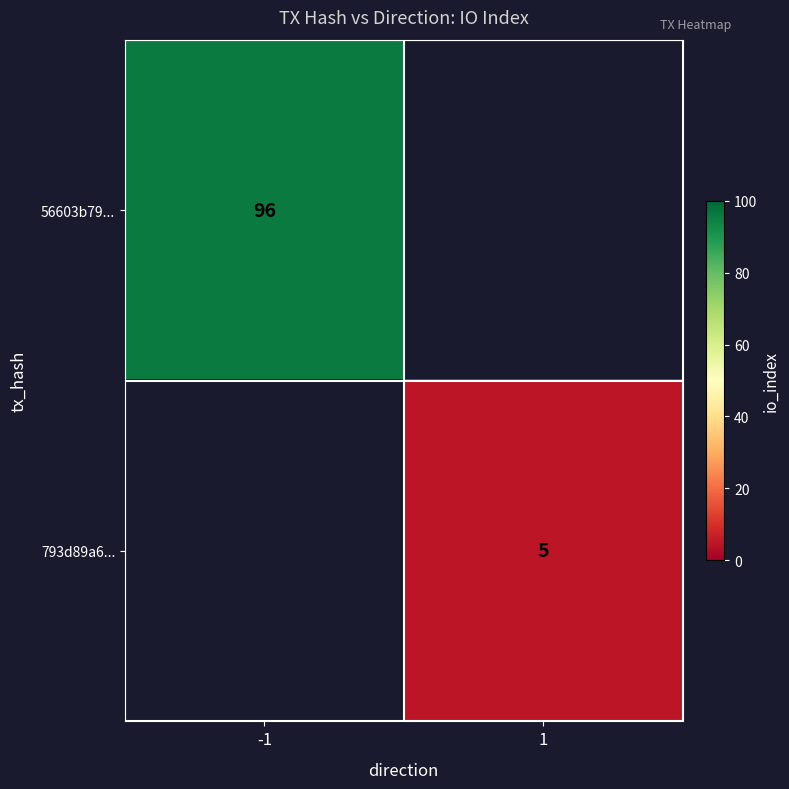

Is it true that 793d89a6... equals 8 at 1?

False